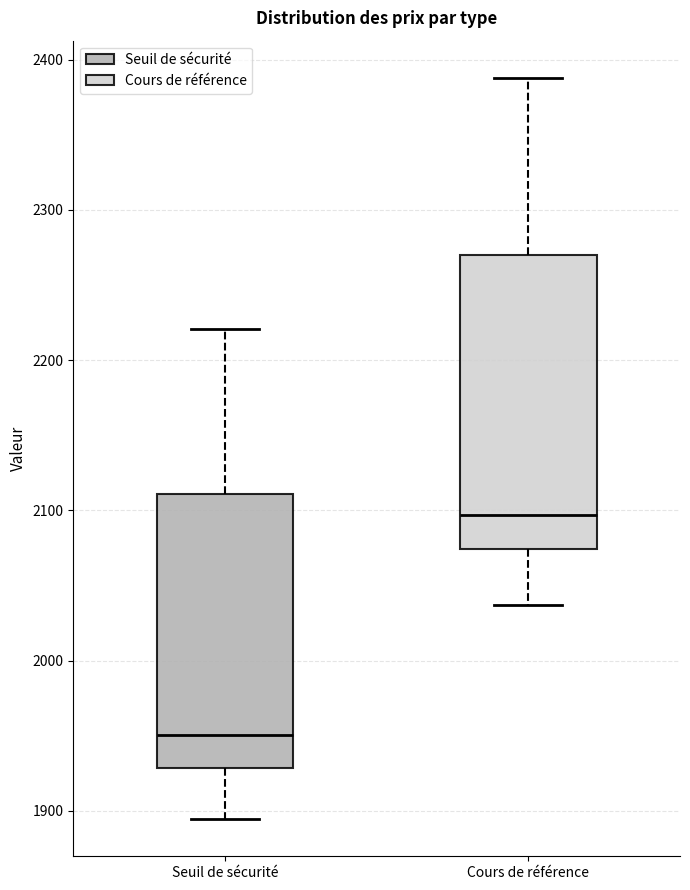

Reading left to right, transcribe this box plot: for each box, give where its median line is, the range the box spans, and where its two whiskers end, as read against the y-axis. The values are not printed on the chart, so give them approximately, as read against the axis.

Seuil de sécurité: median 1950, box 1930 to 2110, whiskers 1890 to 2220
Cours de référence: median 2100, box 2070 to 2270, whiskers 2040 to 2390